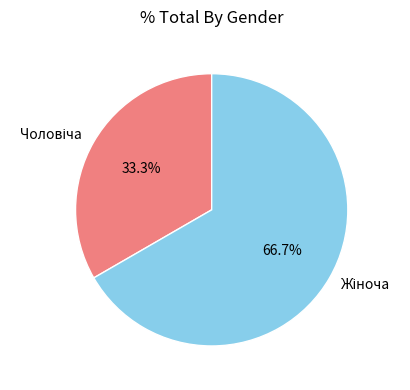

To the nearest percent, what is the difference between the largest and smallest slice percentages?

33%